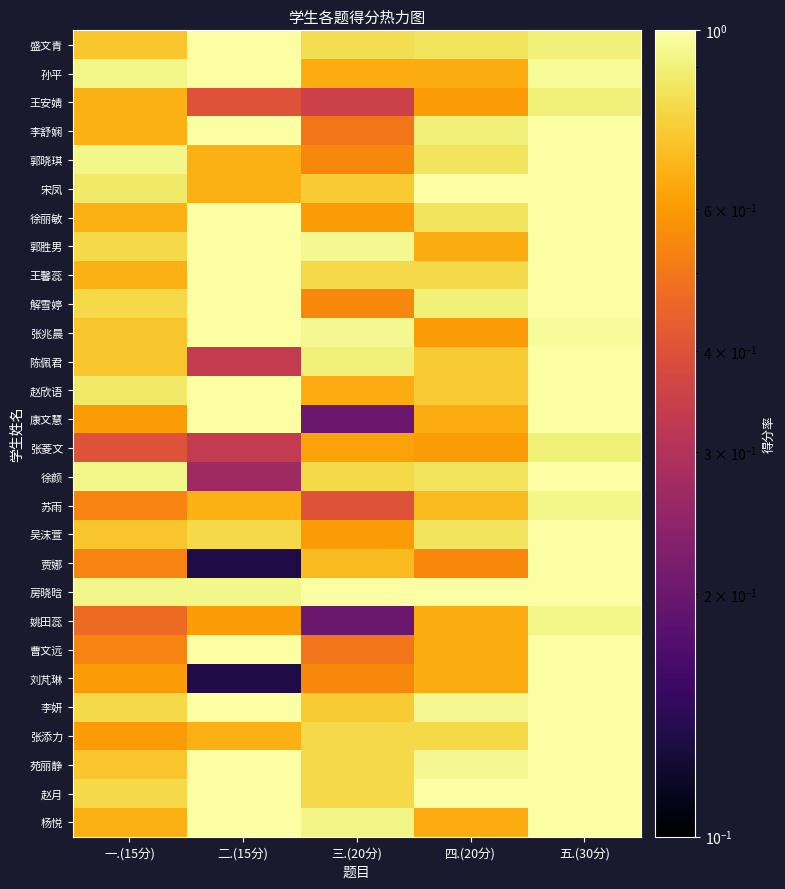

What is the total value across all series at 三.(20分)?

18.7